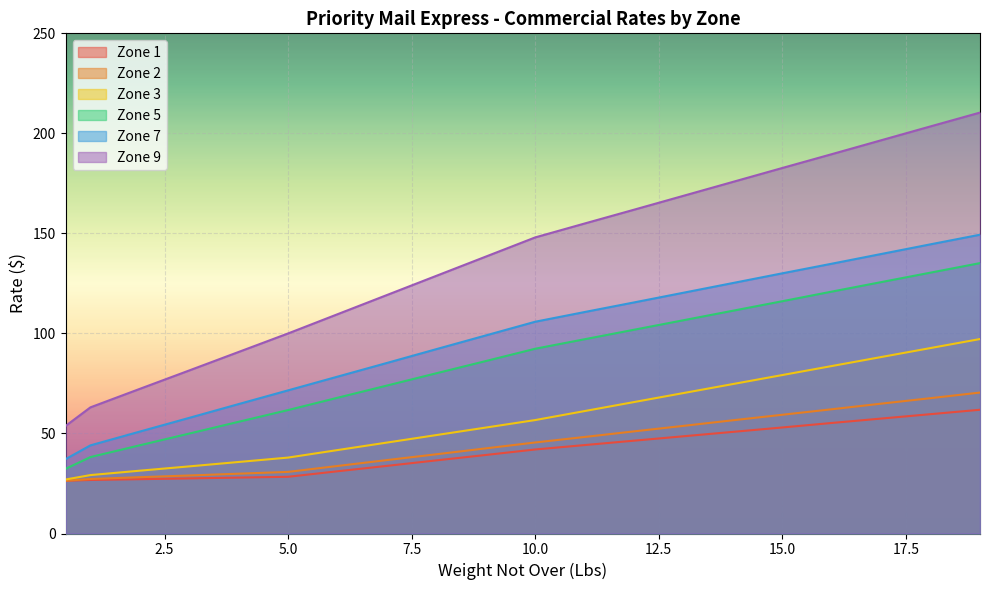

What is the difference between the maximum and second lowest values in the Zone 7 series?

105.3